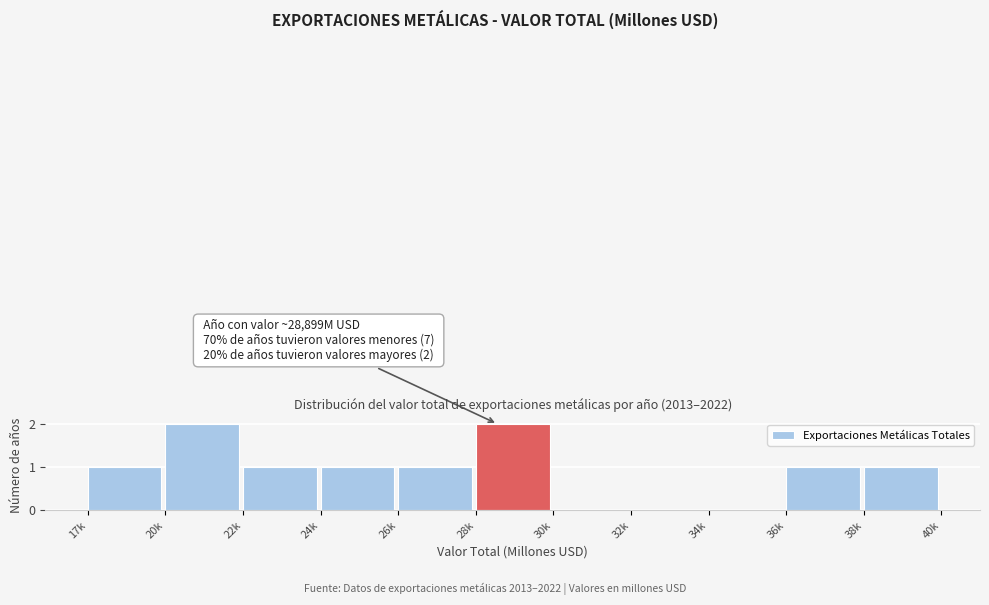

Reading left to right, what are all the values shown in this chart?

17k=1	20k=2	22k=1	24k=1	26k=1	28k=2	30k=0	32k=0	34k=0	36k=1	38k=1